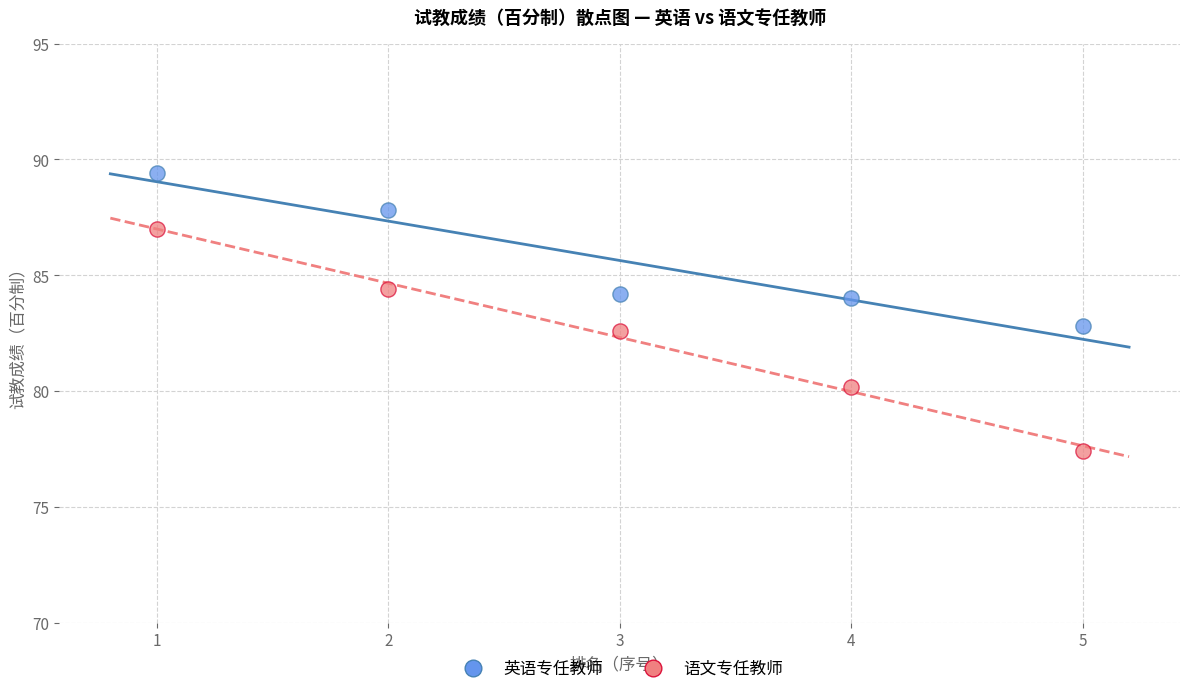

Which series has the largest Y range (max minus min)?

语文专任教师